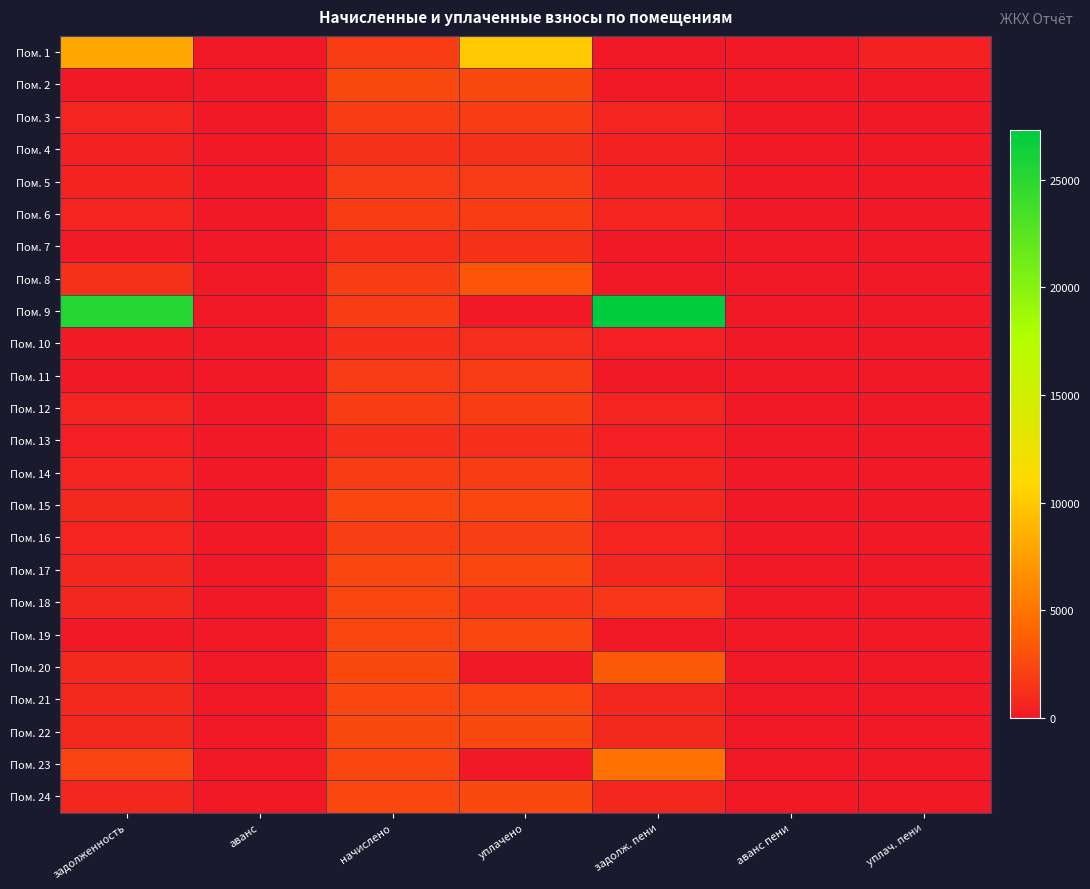

How many categories are shown in the chart?

7